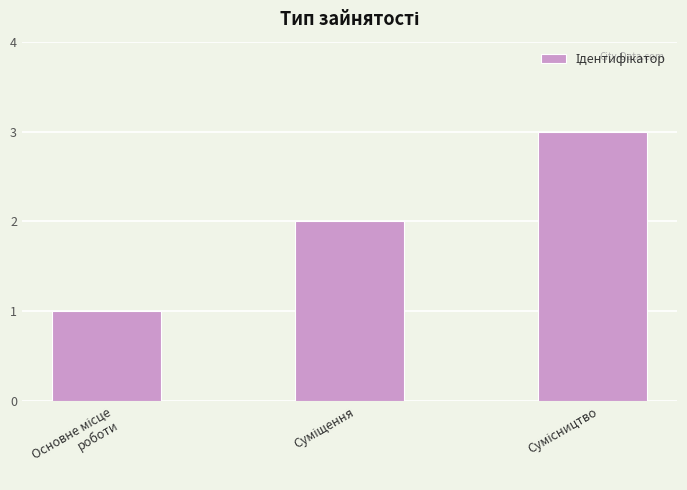

What is the maximum value shown in the chart?

3